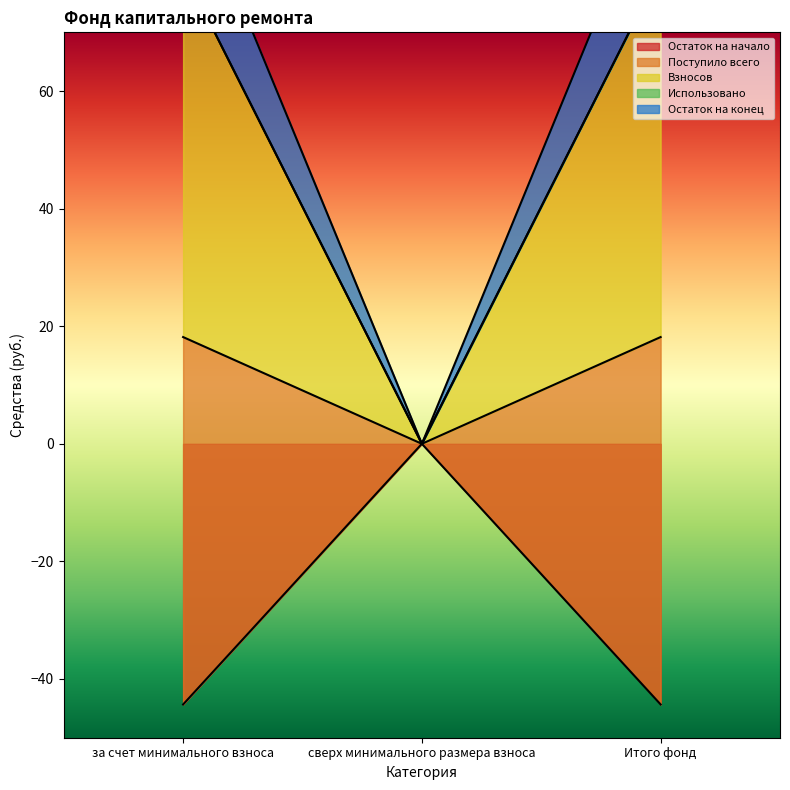

How many values in the Остаток на начало series are below -44?

2